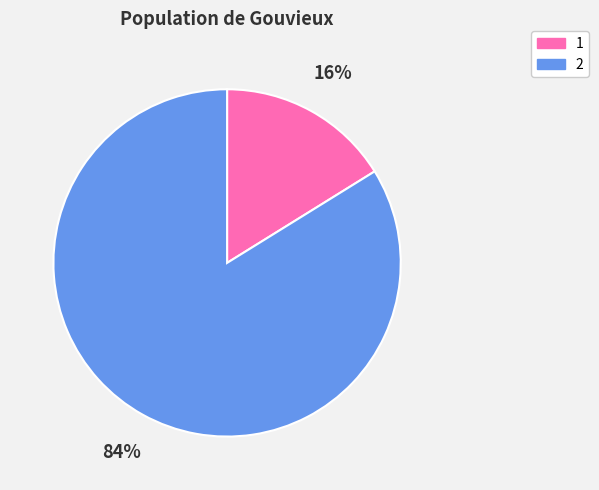

Count the number of slices in the pie.

2